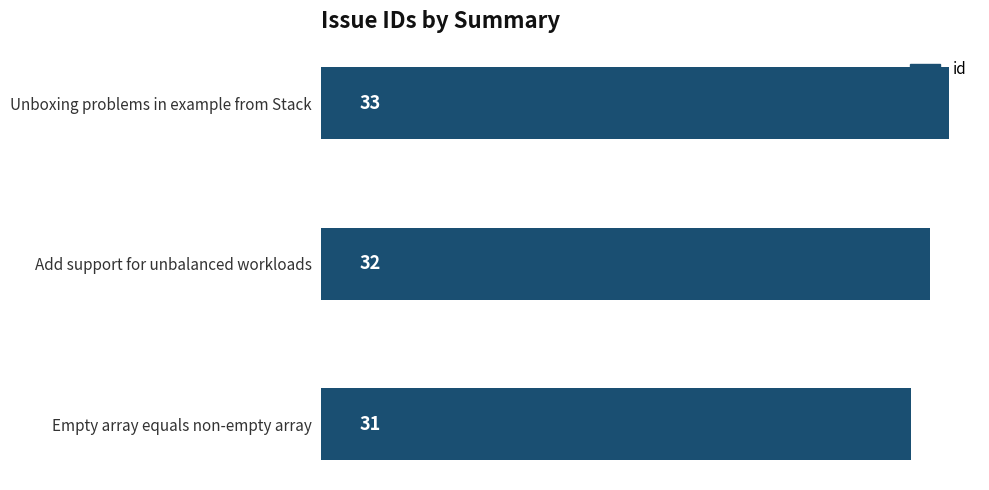

Rank the categories by value from highest to lowest.

Unboxing problems in example from Stack, Add support for unbalanced workloads, Empty array equals non-empty array